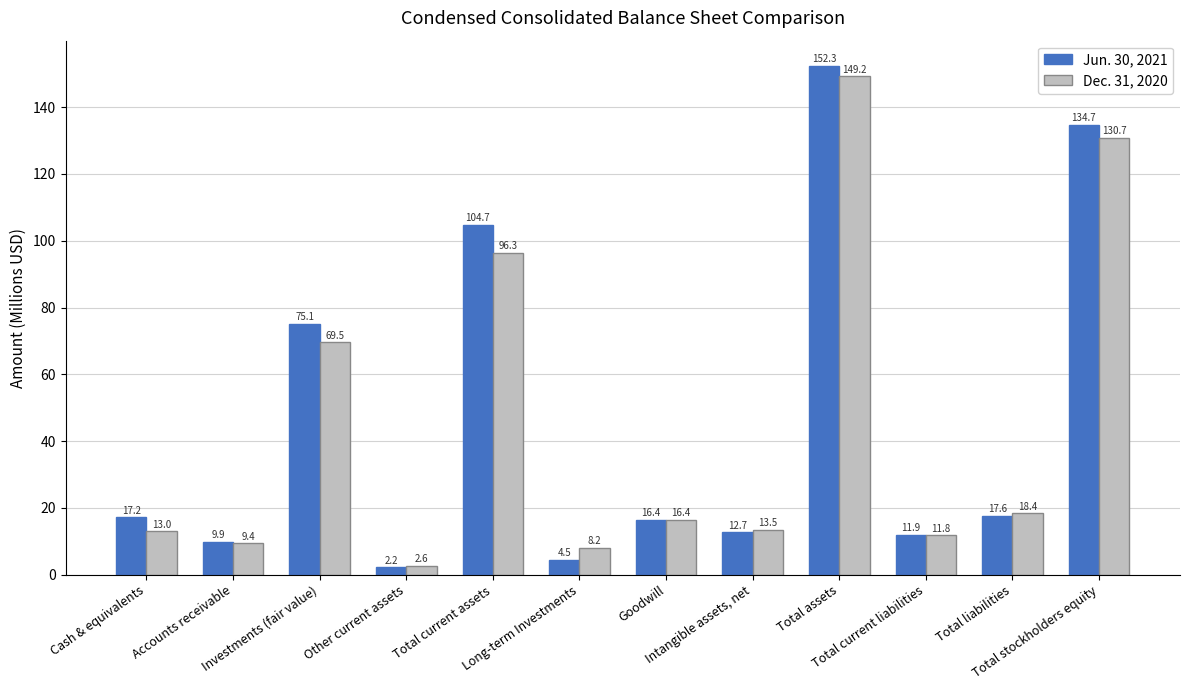

What is the lowest value of the Dec. 31, 2020 series?

2.6